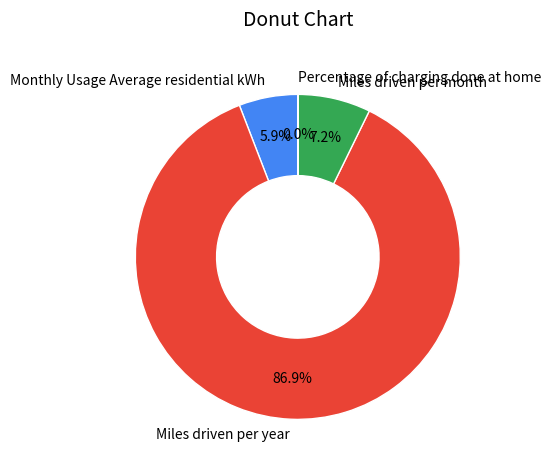

Which category has the biggest portion of the pie?

Miles driven per year